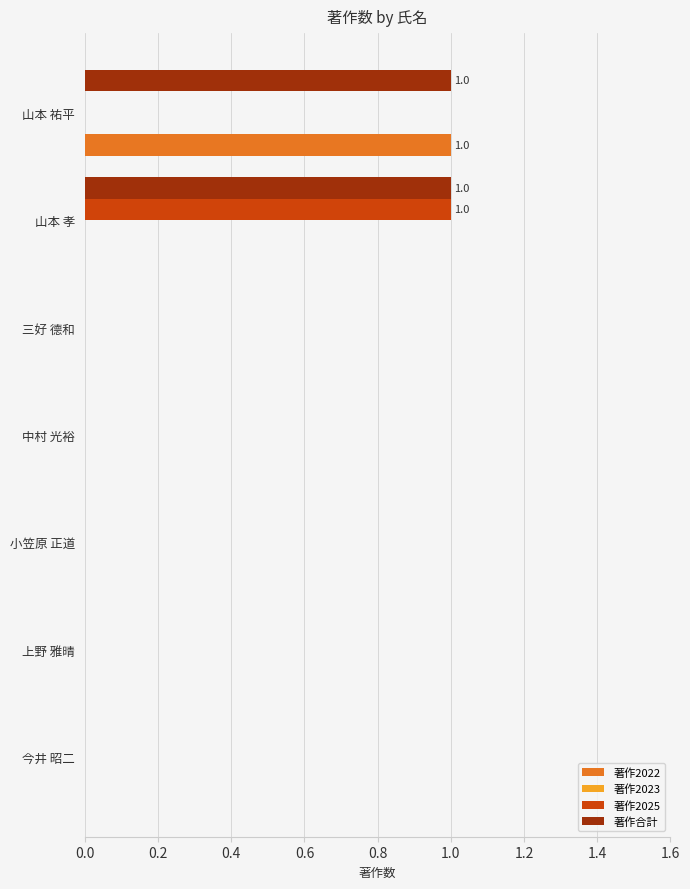

Count the 著作2022 values in the range 0 to 1.

7